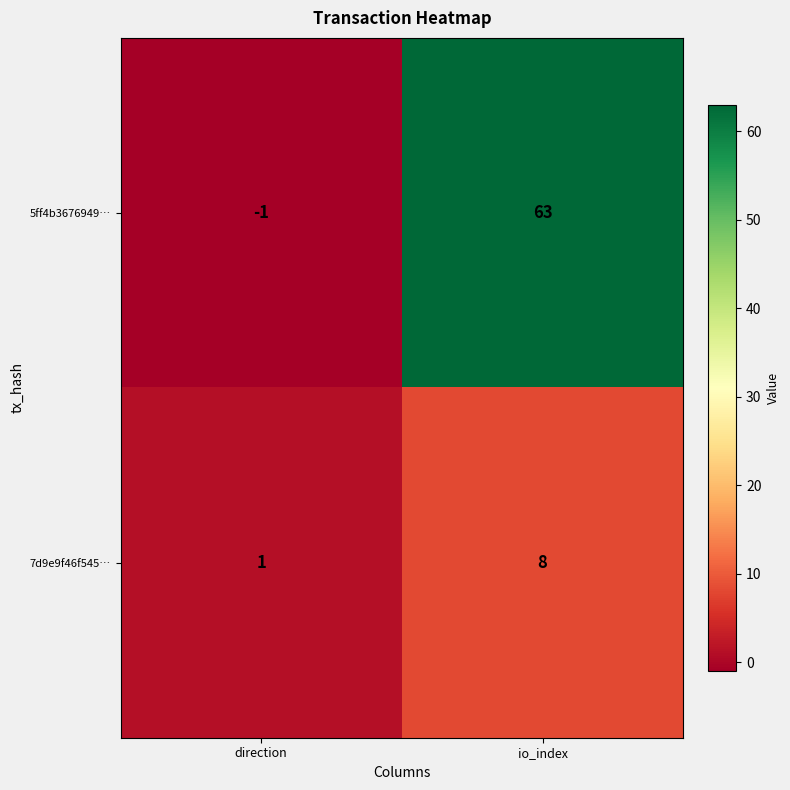

What is the sum of all 5ff4b3676949… values?

62